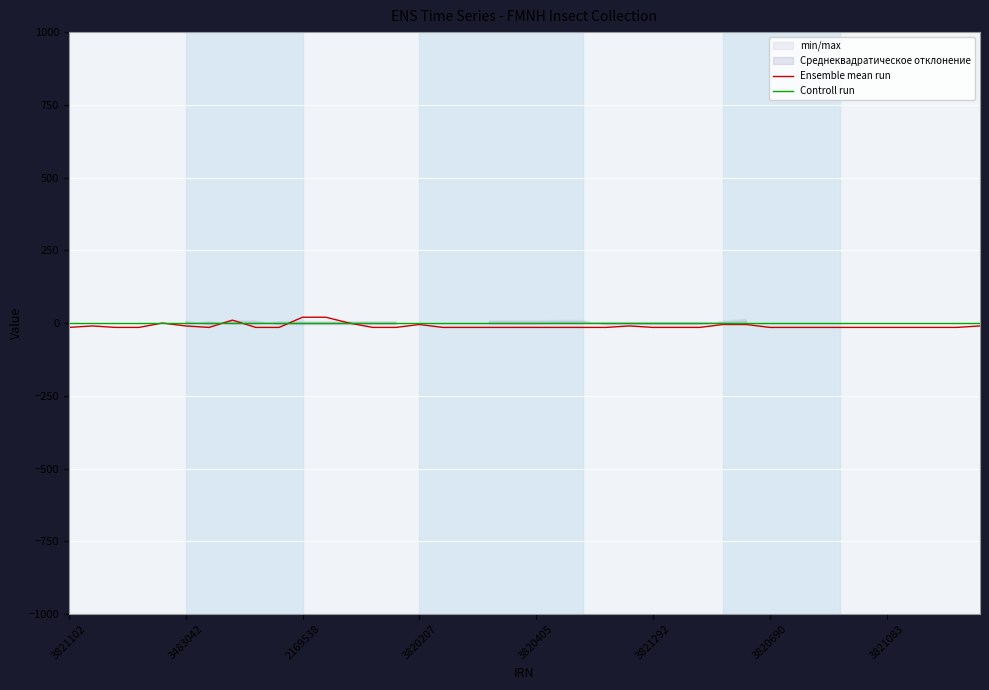

Is this an area chart (filled region under the line)?

No